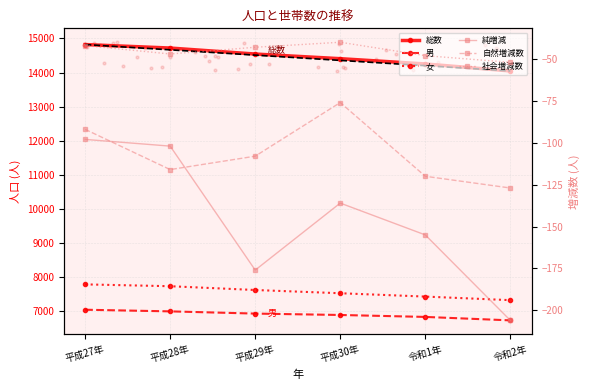

At which category is the sum across all series the highest?

平成27年